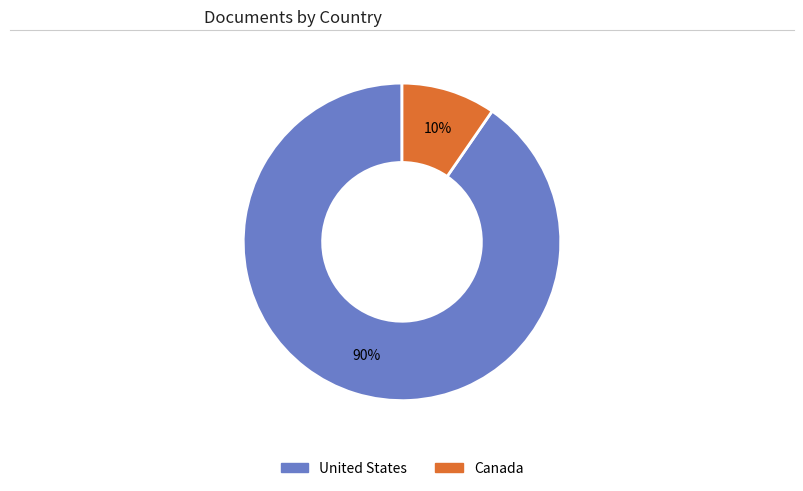

The Canada slice represents 10% of the pie. True or false?

True